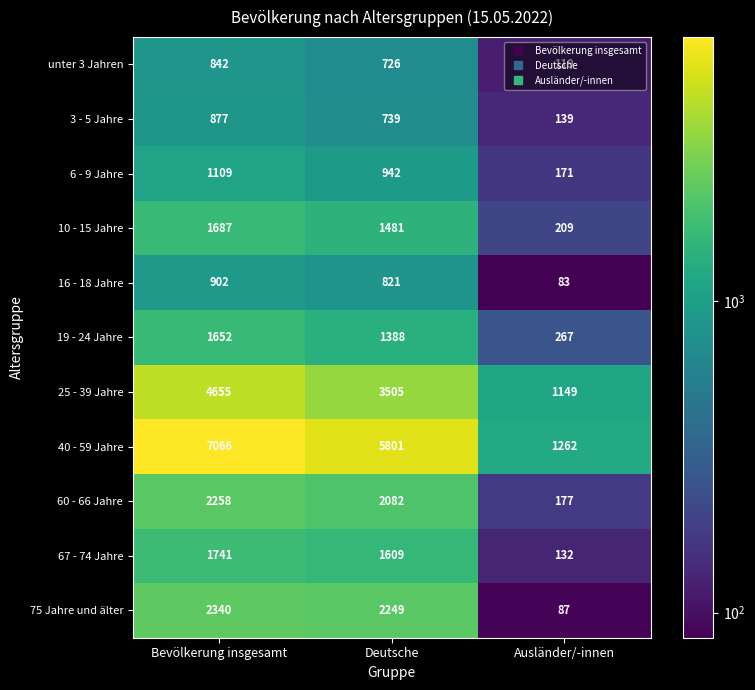

What is the minimum value for 60 - 66 Jahre?

177